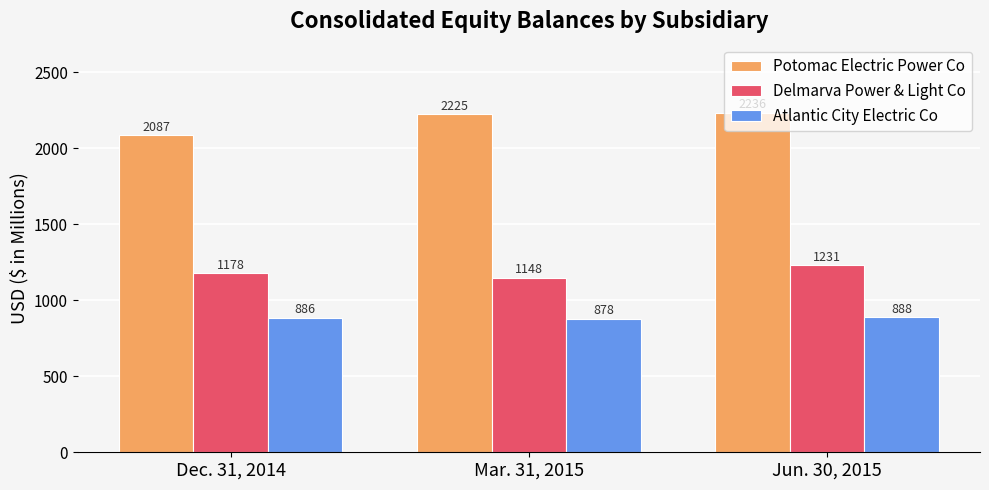

Is the value of Atlantic City Electric Co at Jun. 30, 2015 greater than the value of Delmarva Power & Light Co at Mar. 31, 2015?

No